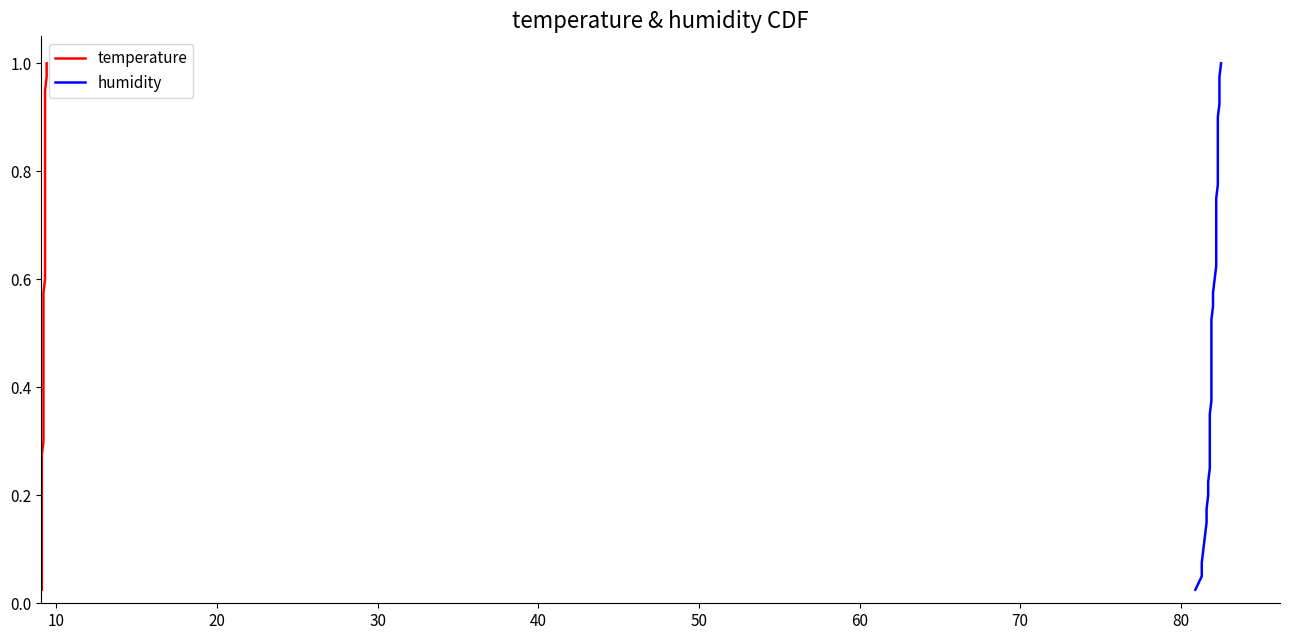

Rank the series by their maximum value, from lowest to highest.

temperature, humidity